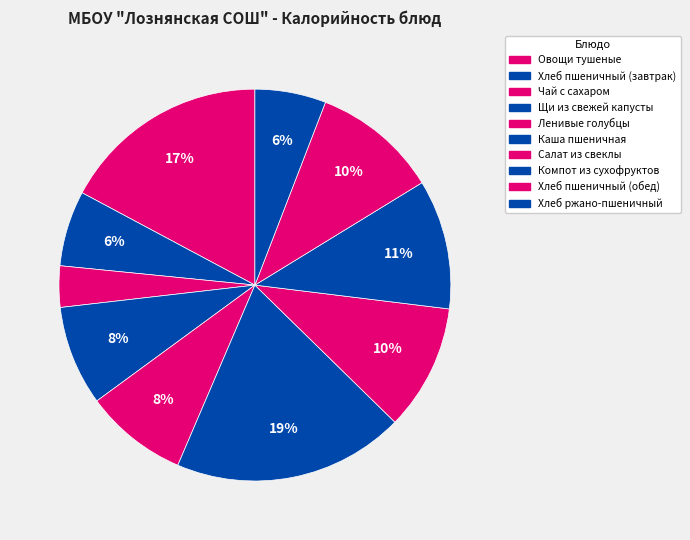

Count the number of slices in the pie.

10